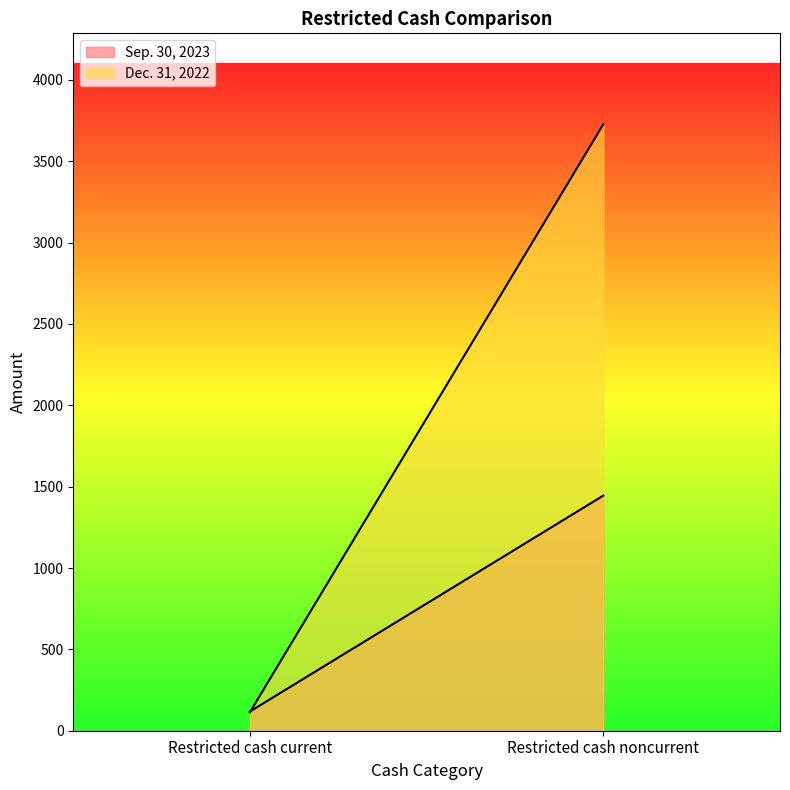

What is the lowest value of the Sep. 30, 2023 series?

118